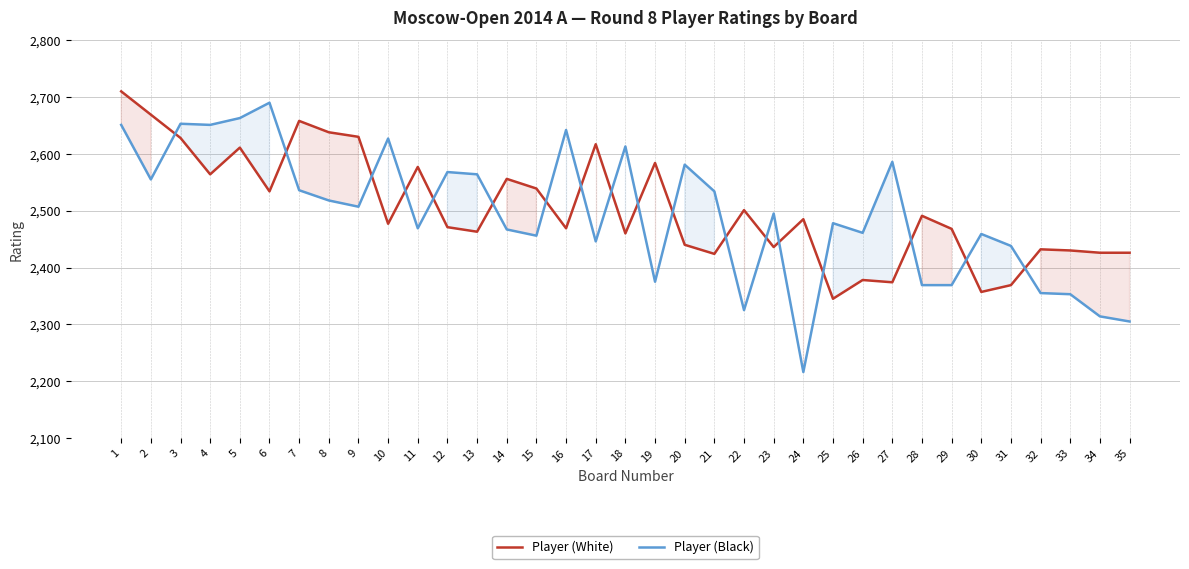

Rank the categories by Player (Black) value from highest to lowest.

6, 5, 3, 1, 4, 16, 10, 18, 27, 20, 12, 13, 2, 7, 21, 8, 9, 23, 25, 11, 14, 26, 30, 15, 17, 31, 19, 28, 29, 32, 33, 22, 34, 35, 24